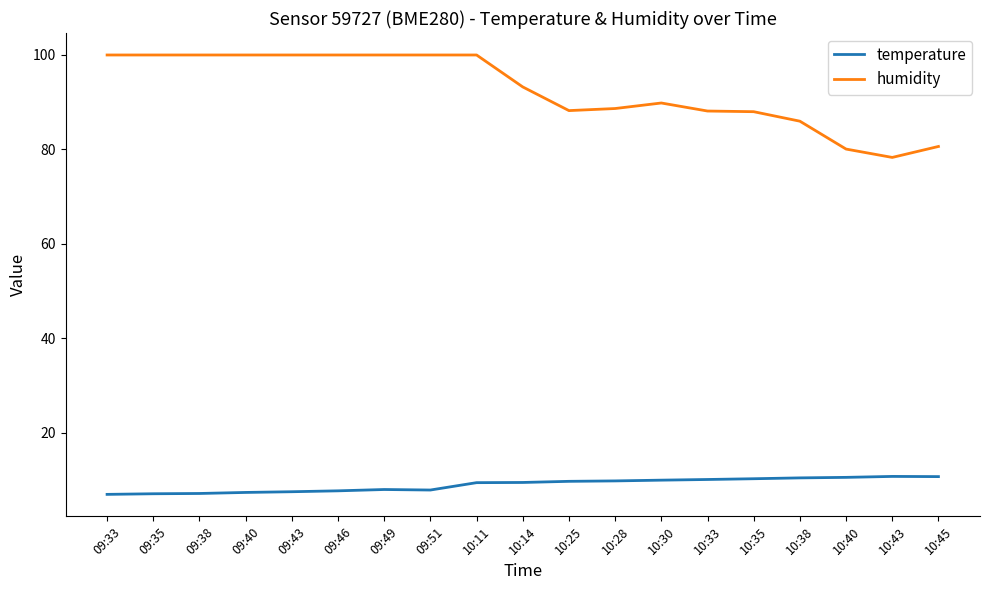

What is the minimum value shown in the chart?

7.0